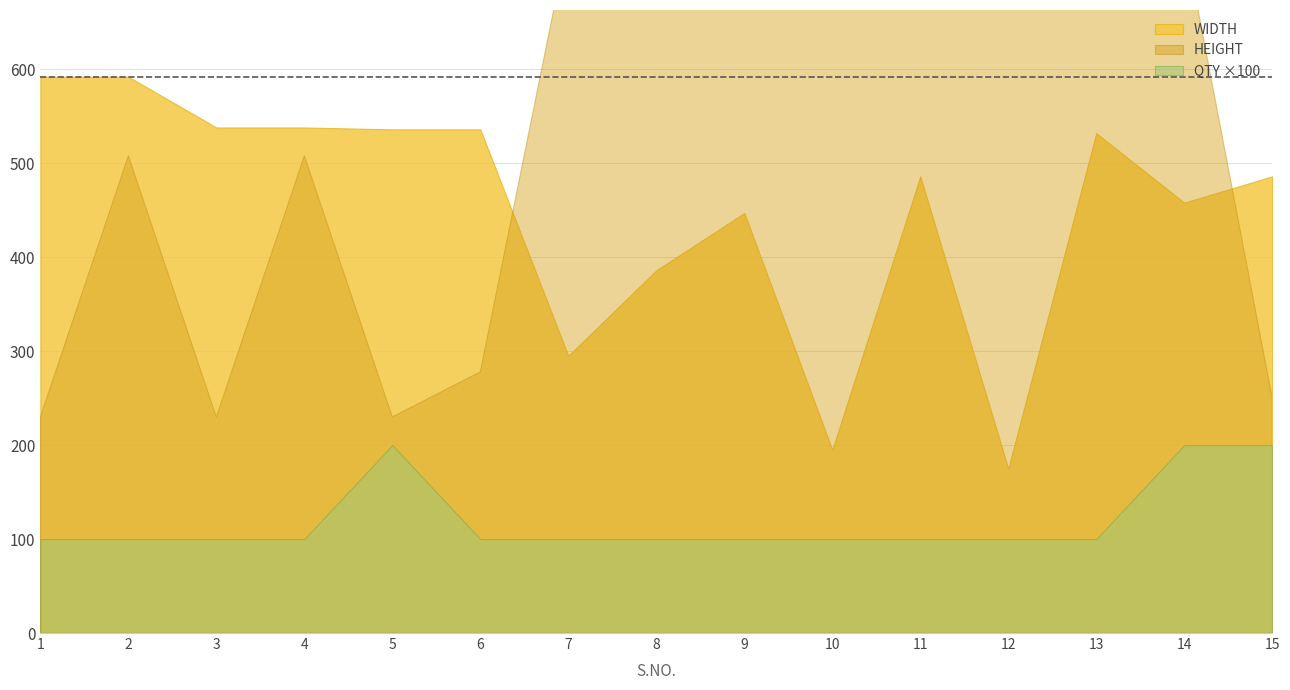

What is the difference between the maximum and minimum values in the QTY series?

1